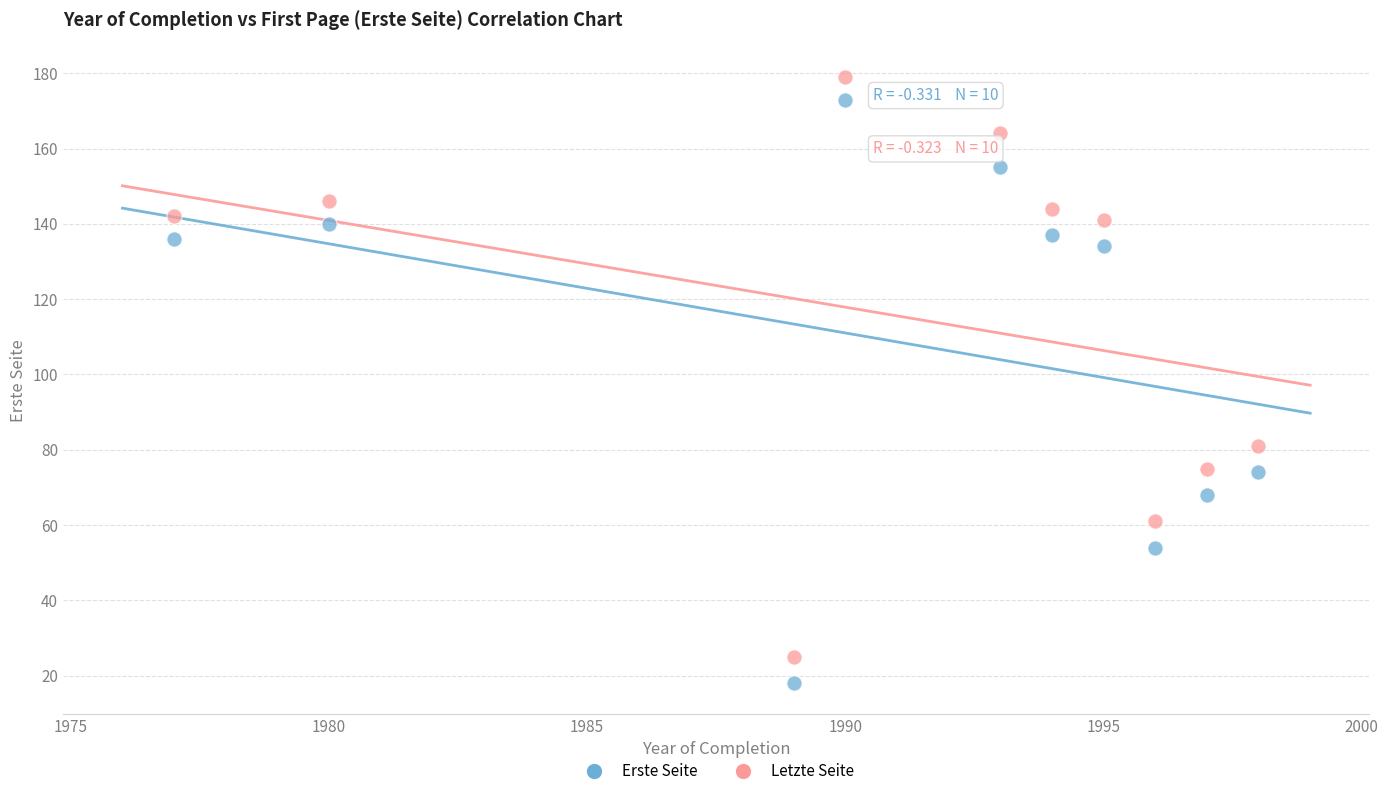

What are all the series names shown in the legend?

Erste Seite, Letzte Seite